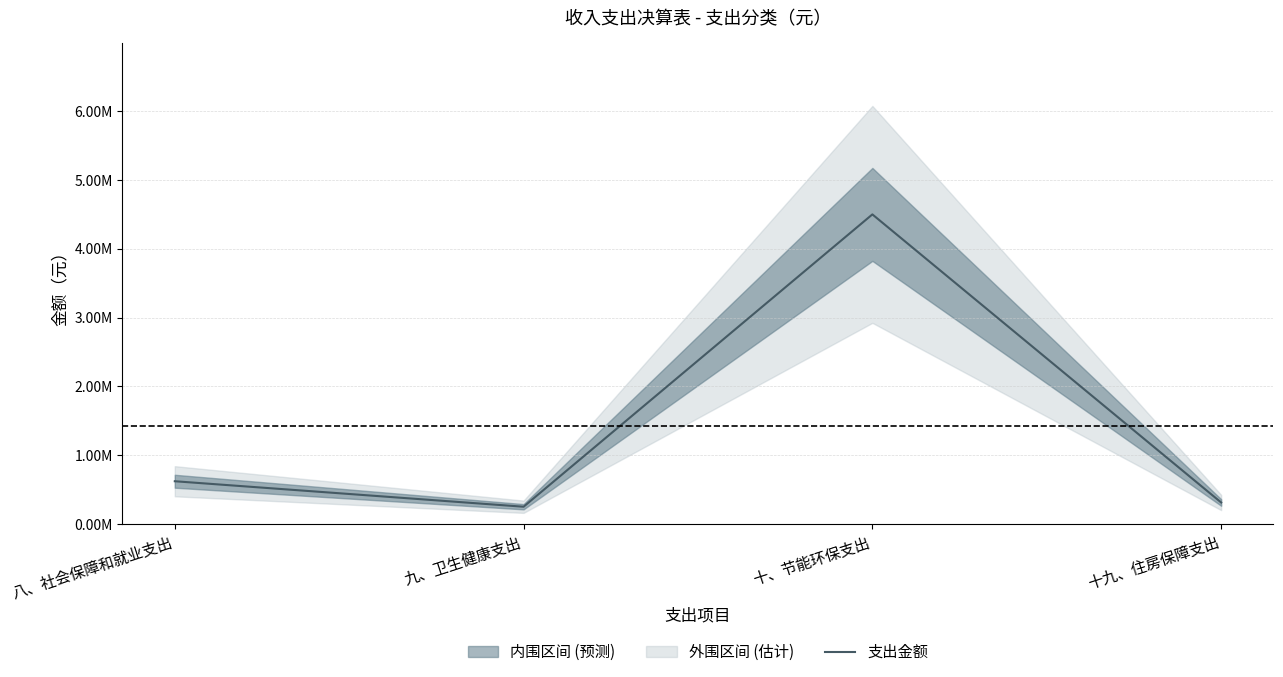

What value does the data have at 十九、住房保障支出?

316418.0